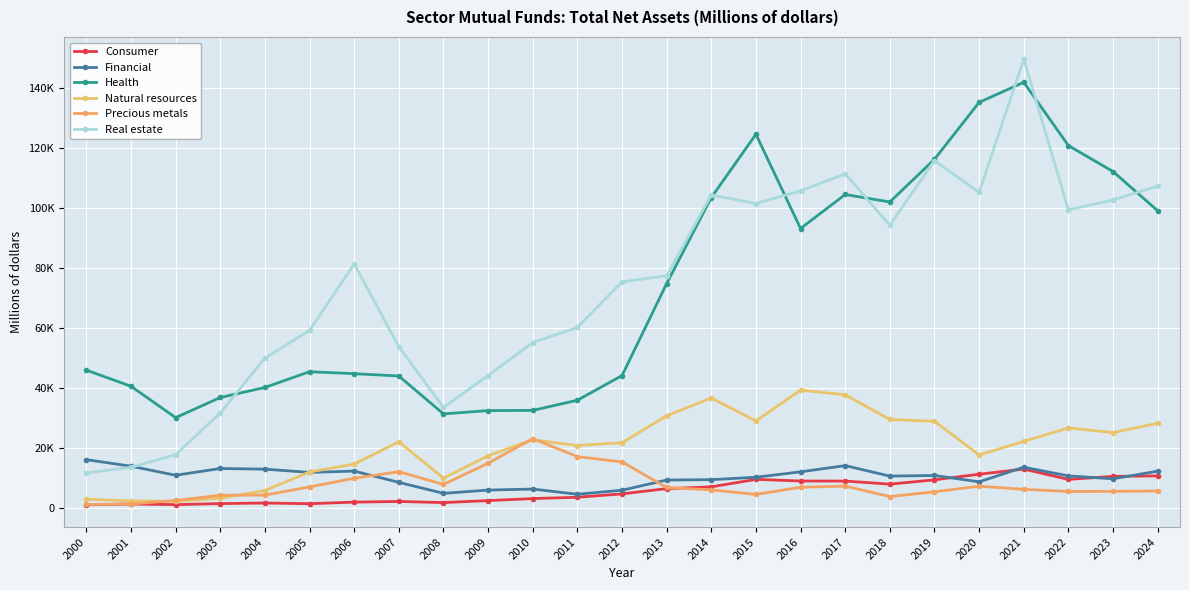

List the labels in order of Consumer value, smallest first.

2000, 2002, 2001, 2005, 2003, 2004, 2008, 2006, 2007, 2009, 2010, 2011, 2012, 2013, 2014, 2018, 2017, 2016, 2019, 2022, 2015, 2023, 2024, 2020, 2021